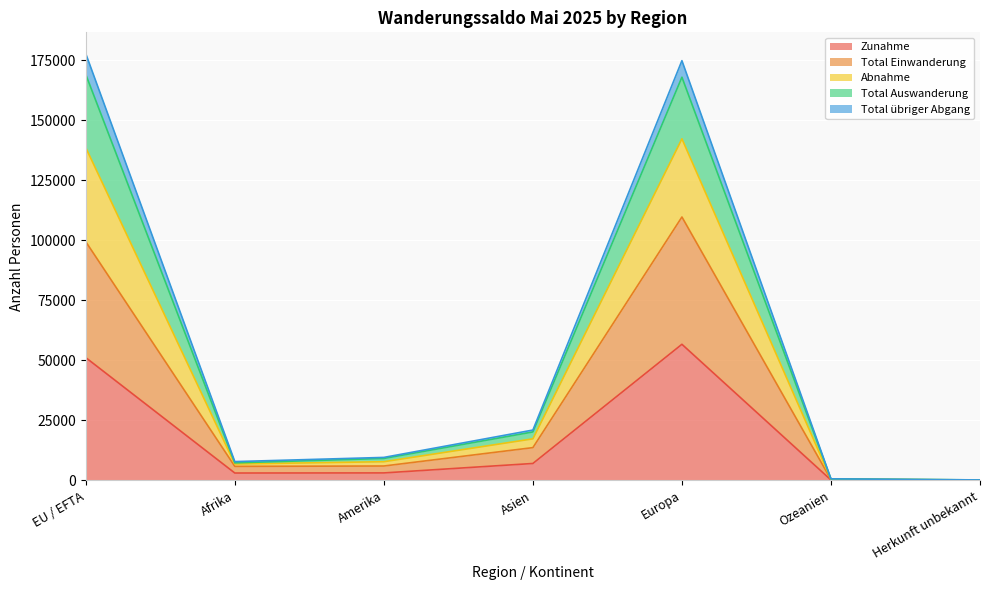

Is it true that Total Einwanderung equals 99494 at EU / EFTA?

True